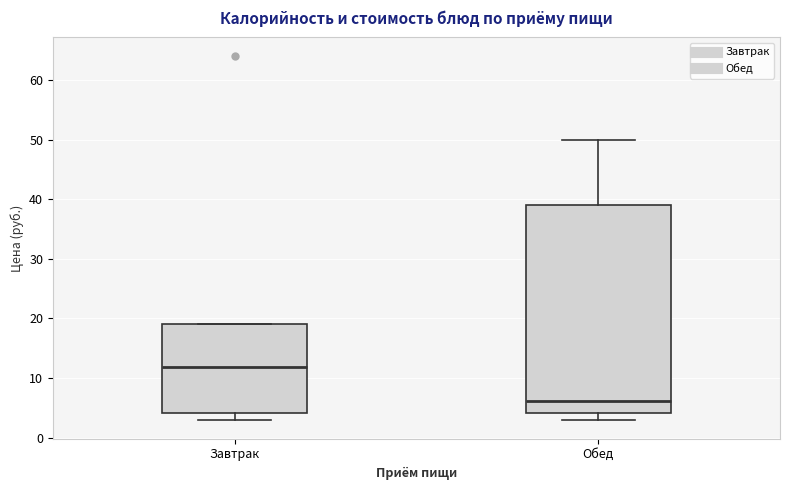

Which box is the tallest, from its lower edge to its upper edge?

Обед